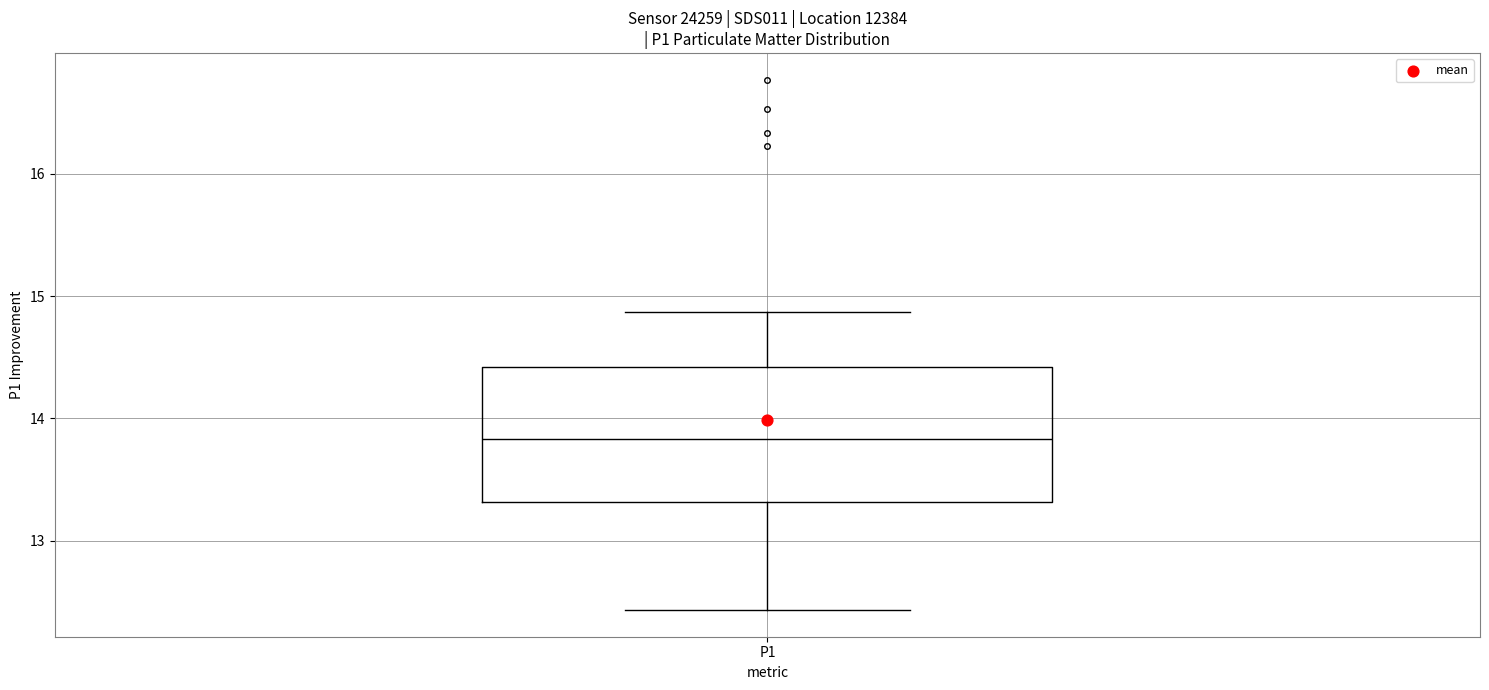

Read this box plot against the y-axis: the position of the median line, the range covered by the box, and the ends of both whiskers. The values are not printed on the chart, so give them approximately, as read against the axis.

median 13.8, box 13.3 to 14.4, whiskers 12.4 to 14.9